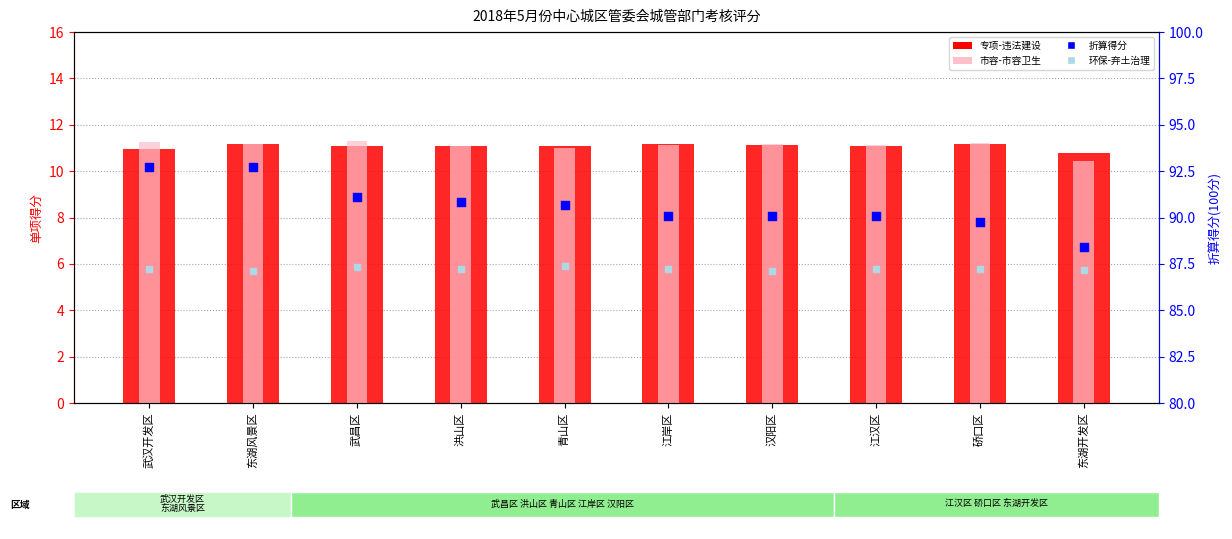

What are all the series names shown in the legend?

专项-违法建设, 市容-市容卫生, 环保-弃土治理, 折算得分